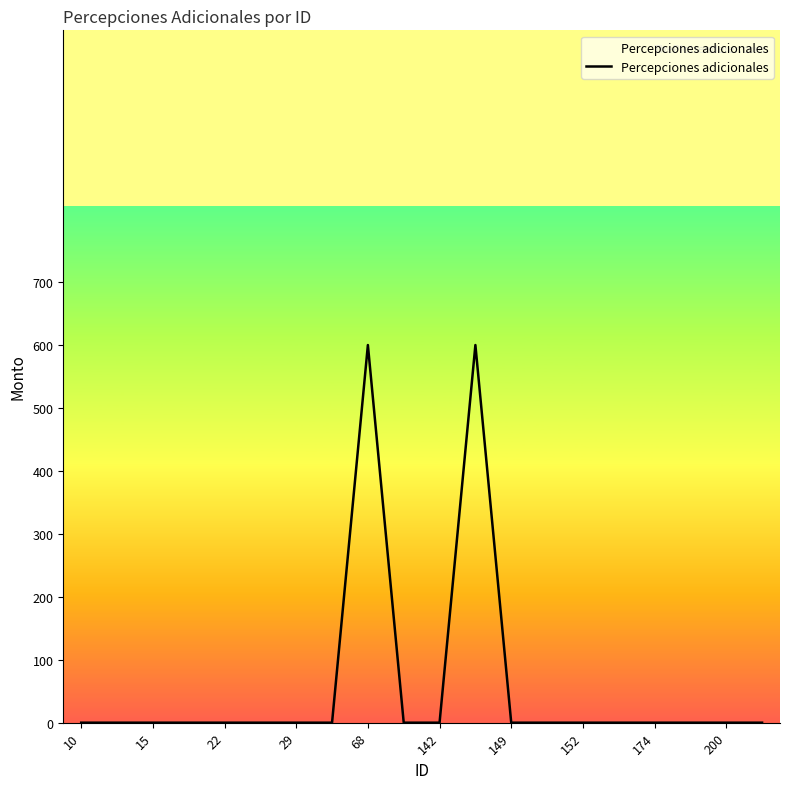

What is the difference between the maximum and minimum values?

600